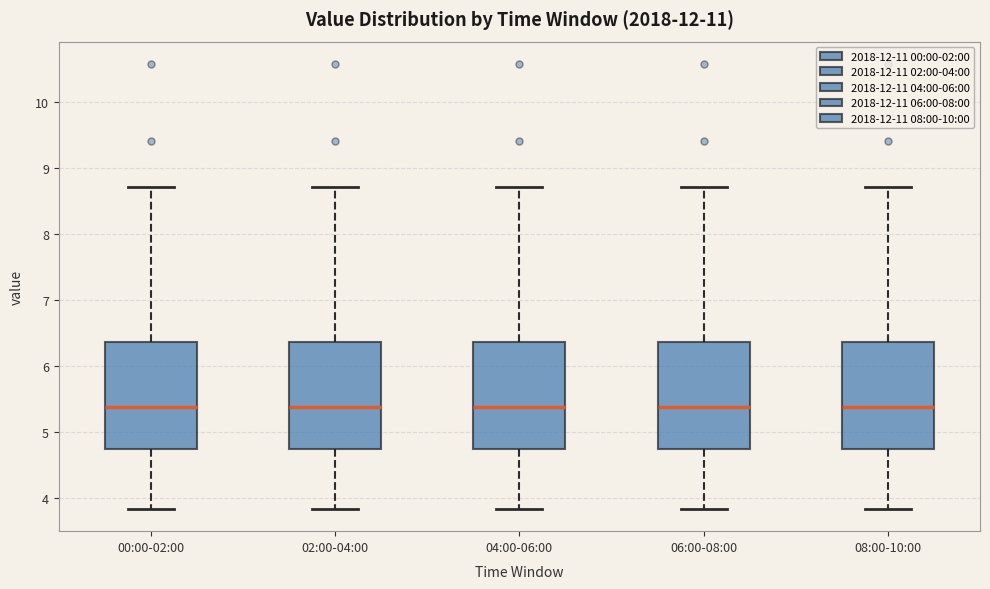

Reading left to right, read every box against the y-axis: the position of its median line, the range the box covers, and the ends of its whiskers. The values are not printed on the chart, so give them approximately, as read against the axis.

00:00-02:00: median 5.4, box 4.7 to 6.4, whiskers 3.8 to 8.7
02:00-04:00: median 5.4, box 4.7 to 6.4, whiskers 3.8 to 8.7
04:00-06:00: median 5.4, box 4.7 to 6.4, whiskers 3.8 to 8.7
06:00-08:00: median 5.4, box 4.7 to 6.4, whiskers 3.8 to 8.7
08:00-10:00: median 5.4, box 4.7 to 6.4, whiskers 3.8 to 8.7